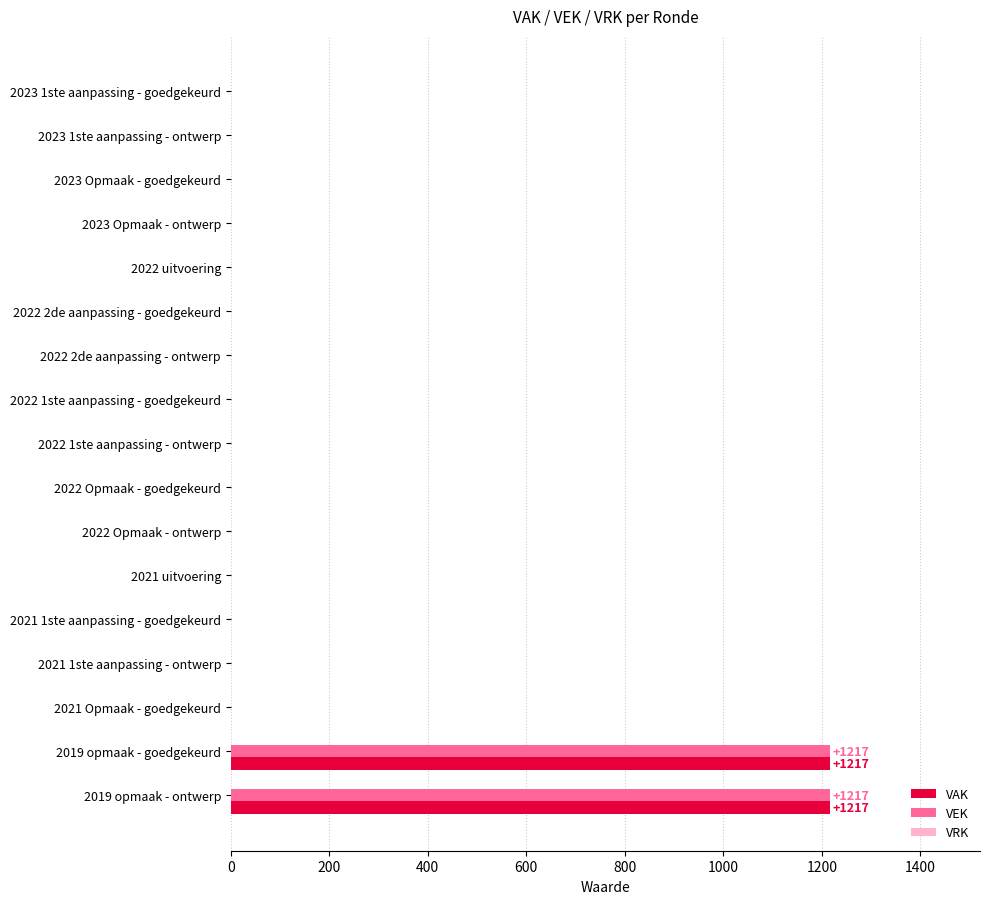

The value of VEK at 2019 opmaak - goedgekeurd is 1217. True or false?

True